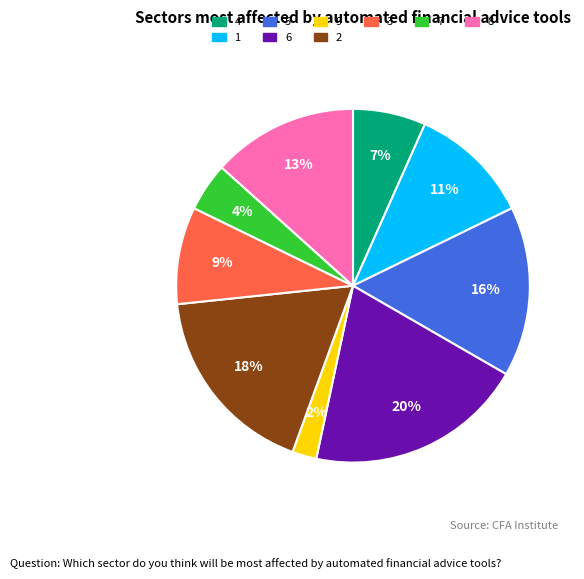

Is there any slice that represents more than half of the pie?

No